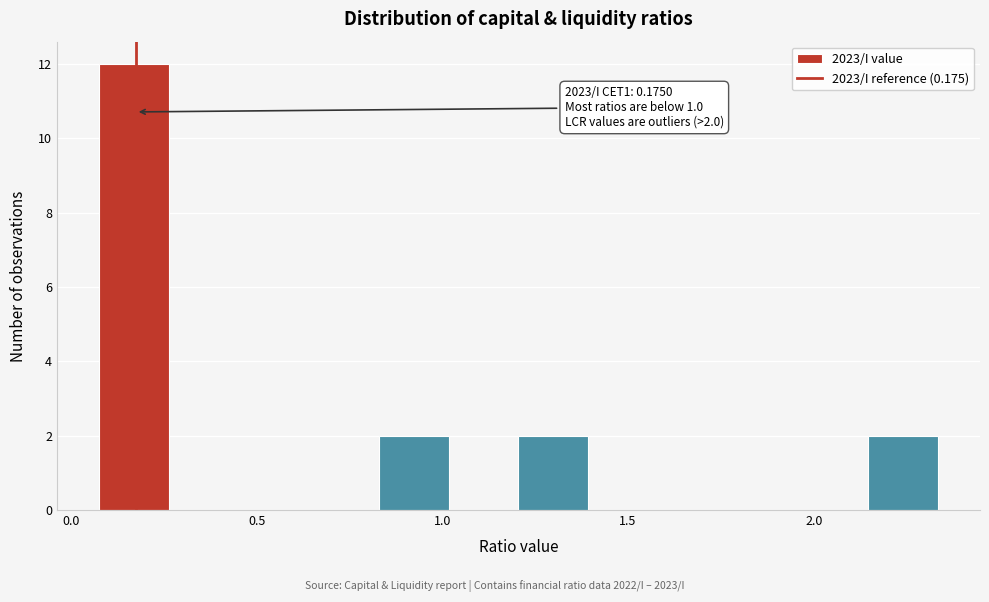

Around what value on the x-axis is the tallest bar? Give the approximate position of its centre, as read against the axis.

0.15